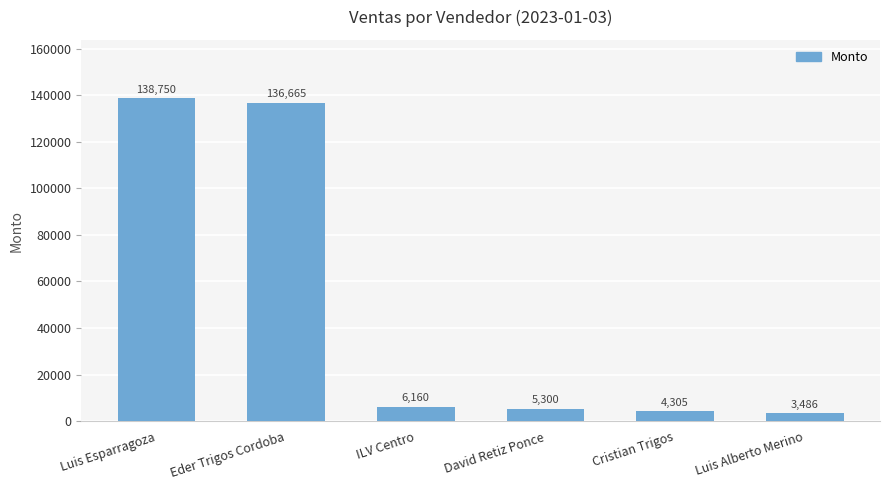

The value at Luis Esparragoza is 199882. True or false?

False